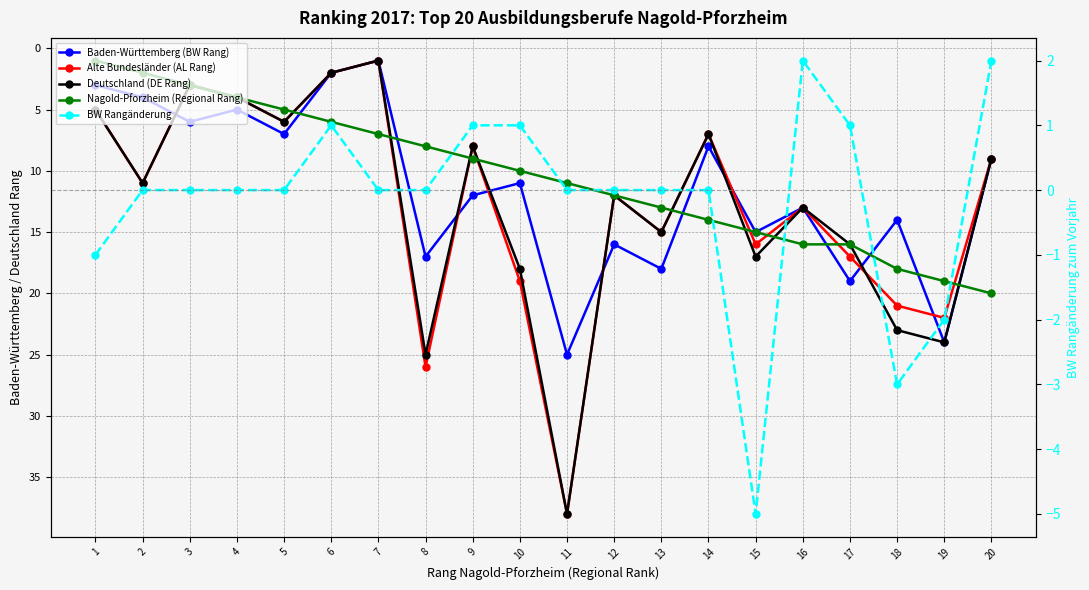

True or false: BW Rangänderung has a value of -1 at 18.

False